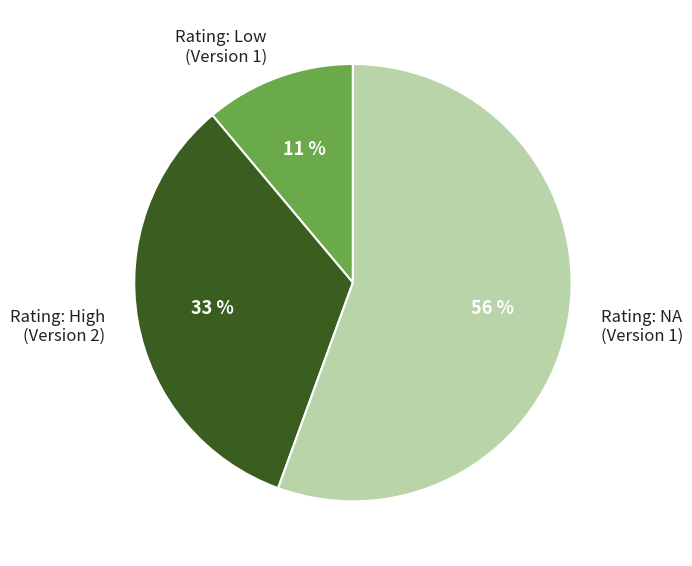

Count the number of slices in the pie.

3